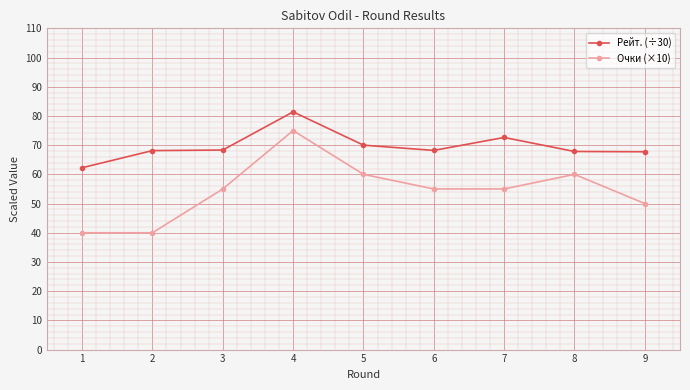

What is the sum of all Рейт. (÷30) values?

626.5